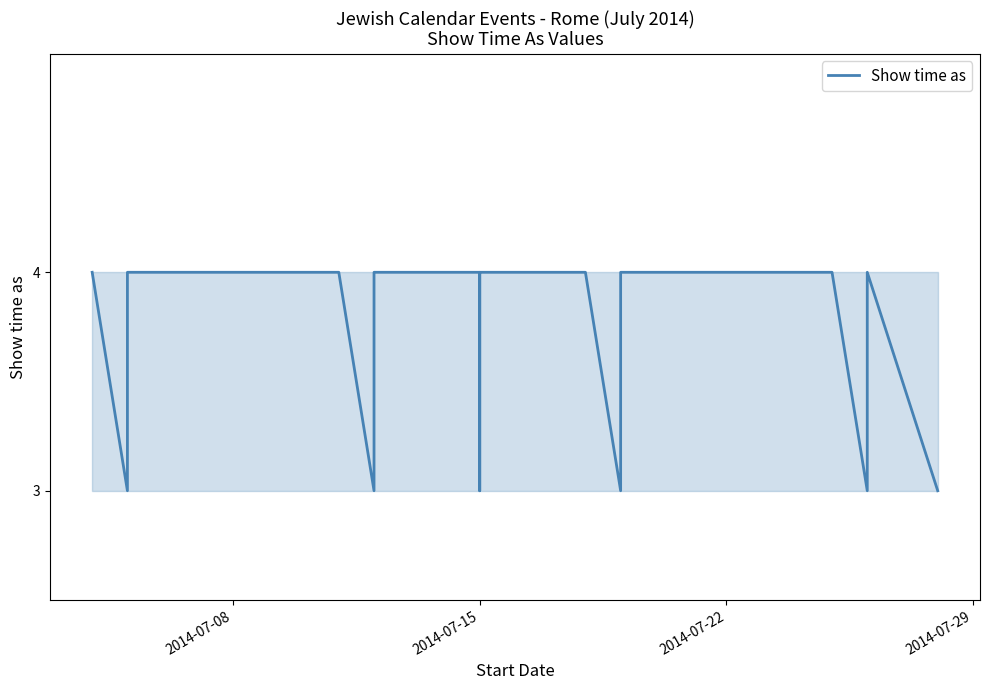

How many points are lower than both their immediate neighbors (excluding endpoints)?

4